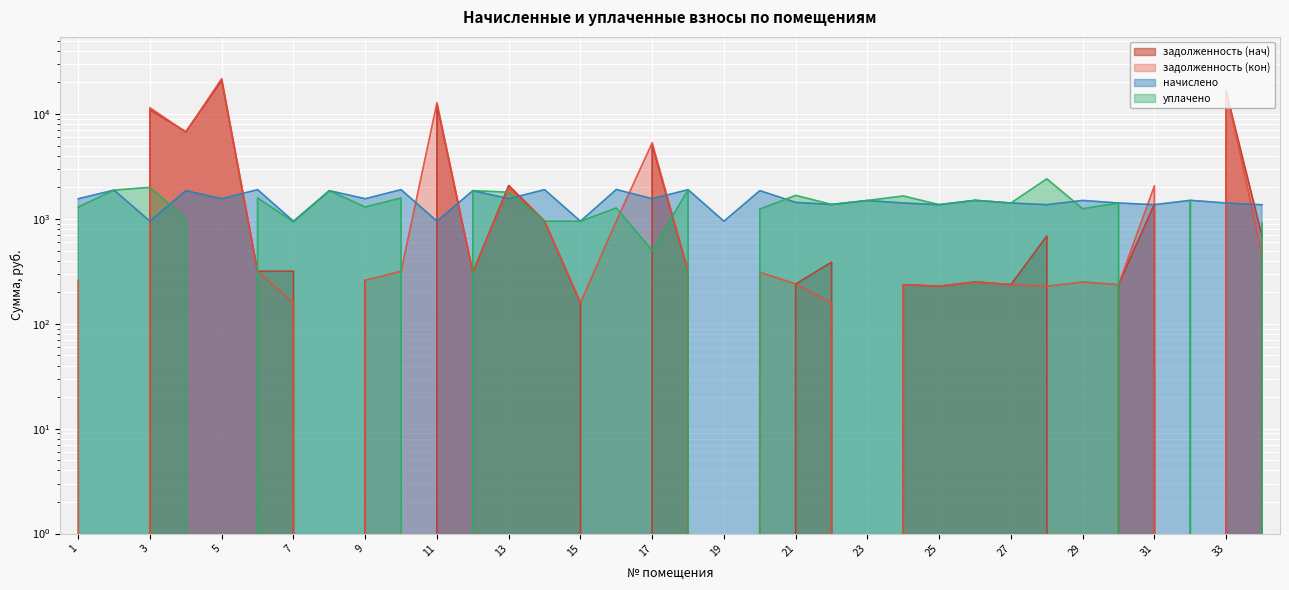

Where do начислено and уплачено first cross each other?

3 and 4